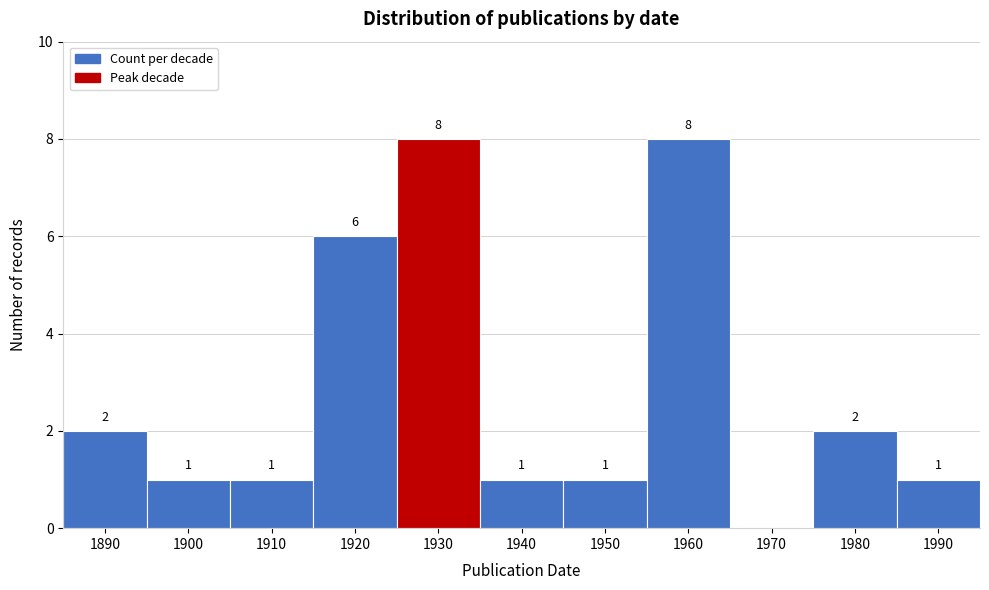

Reading left to right, extract all data points from this chart.

1890=2	1900=1	1910=1	1920=6	1930=8	1940=1	1950=1	1960=8	1970=0	1980=2	1990=1